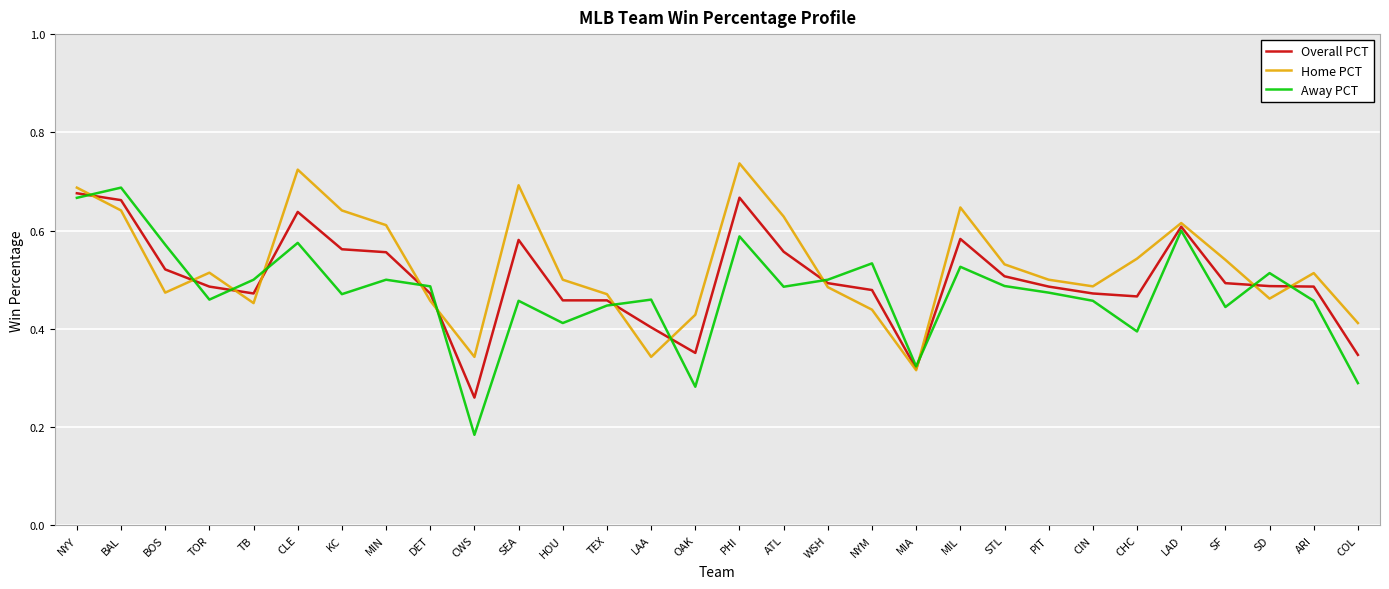

The value of Overall PCT at DET is 0.8. True or false?

False